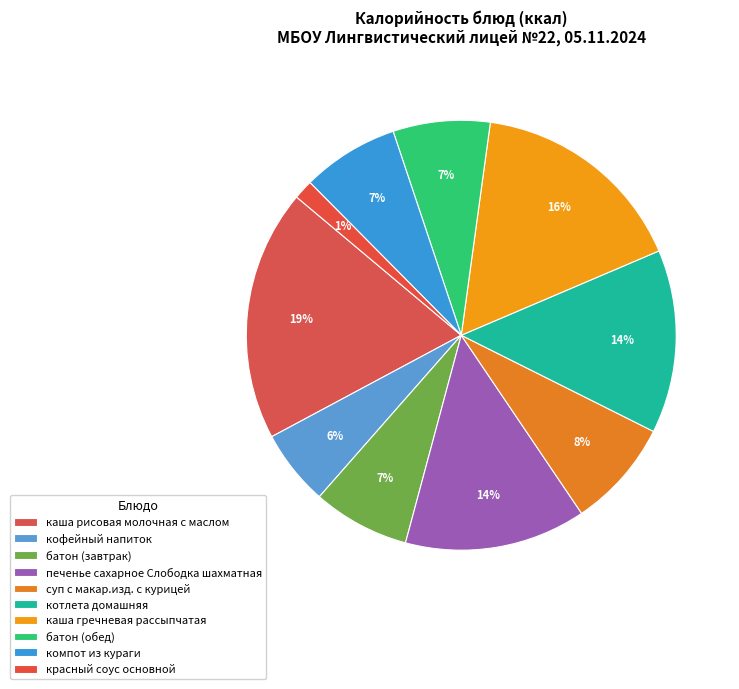

What percentage is NOT represented by каша гречневая рассыпчатая?

83.6%